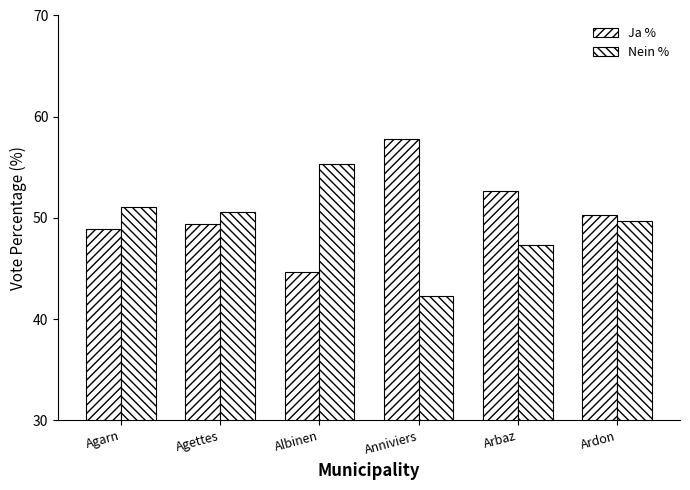

True or false: Ja % has a value of 48.9 at Agarn.

True